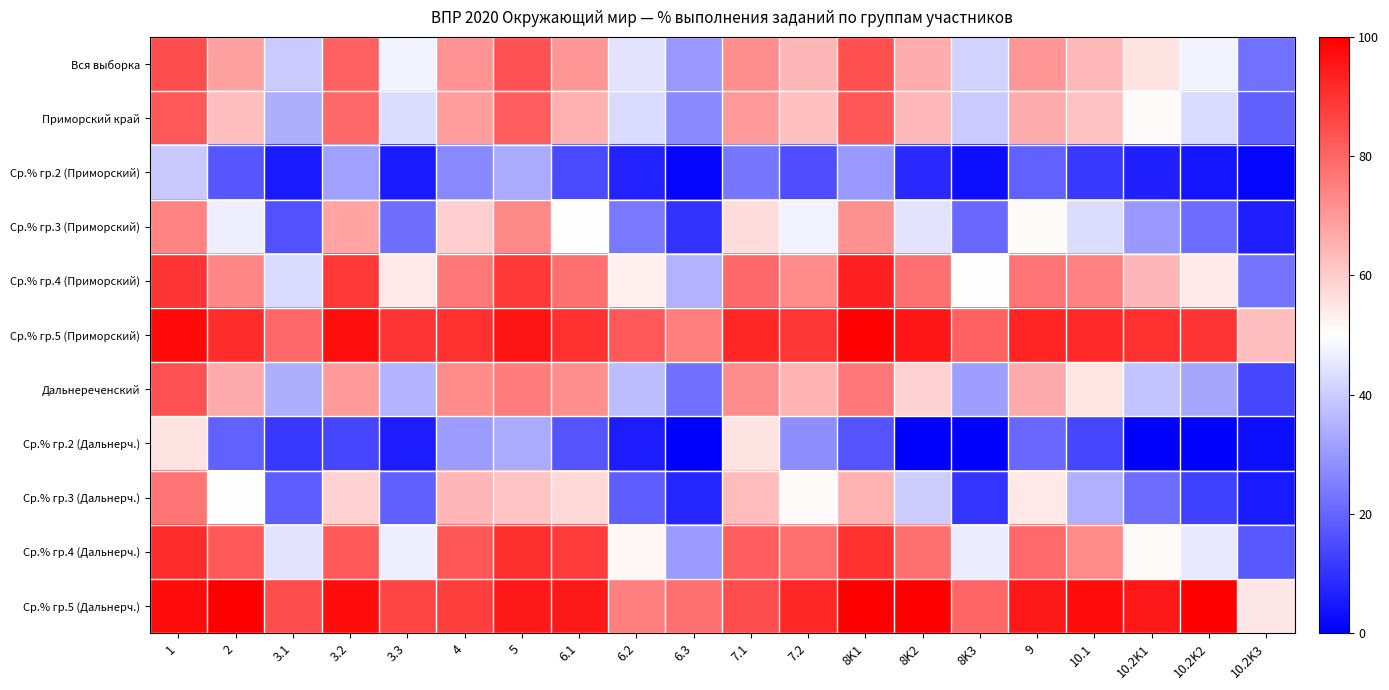

Reading left to right, transcribe all the data shown in this chart.

Вся выборка: 1=85.0	2=68.5	3.1=39.6	3.2=80.9	3.3=47.8	4=71.3	5=83.7	6.1=70.3	6.2=44.7	6.3=29.7	7.1=72.0	7.2=64.3	8K1=84.2	8K2=66.1	8K3=41.0	9=70.4	10.1=63.8	10.2K1=55.6	10.2K2=47.6	10.2K3=22.6
Приморский край: 1=82.5	2=62.7	3.1=34.4	3.2=79.3	3.3=43.0	4=69.3	5=81.4	6.1=65.6	6.2=42.7	6.3=27.3	7.1=69.9	7.2=62.4	8K1=83.0	8K2=63.9	8K3=39.7	9=66.2	10.1=61.8	10.2K1=51.1	10.2K2=42.7	10.2K3=18.9
Ср.% гр.2 (Приморский): 1=39.4	2=17.1	3.1=5.3	3.2=31.4	3.3=5.1	4=26.6	5=33.6	6.1=14.8	6.2=6.8	6.3=1.3	7.1=23.1	7.2=15.2	8K1=30.0	8K2=7.8	8K3=2.8	9=19.2	10.1=10.9	10.2K1=6.5	10.2K2=4.3	10.2K3=1.0
Ср.% гр.3 (Приморский): 1=74.0	2=46.7	3.1=16.4	3.2=67.7	3.3=21.9	4=59.7	5=73.2	6.1=49.8	6.2=23.8	6.3=9.8	7.1=57.0	7.2=47.6	8K1=71.6	8K2=44.7	8K3=20.5	9=51.0	10.1=43.2	10.2K1=30.0	10.2K2=21.1	10.2K3=6.0
Ср.% гр.4 (Приморский): 1=89.8	2=73.6	3.1=42.9	3.2=88.9	3.3=54.4	4=76.4	5=89.0	6.1=77.4	6.2=53.3	6.3=34.9	7.1=79.6	7.2=72.8	8K1=93.0	8K2=77.6	8K3=50.3	9=77.0	10.1=74.8	10.2K1=64.2	10.2K2=54.4	10.2K3=22.9
Ср.% гр.5 (Приморский): 1=98.0	2=91.3	3.1=79.6	3.2=96.9	3.3=89.5	4=90.3	5=95.8	6.1=90.3	6.2=82.5	6.3=75.3	7.1=92.5	7.2=89.2	8K1=99.4	8K2=95.4	8K3=81.0	9=92.7	10.1=91.7	10.2K1=90.3	10.2K2=89.7	10.2K3=62.9
Дальнереченский: 1=83.6	2=66.5	3.1=34.3	3.2=69.6	3.3=35.3	4=72.7	5=75.6	6.1=71.9	6.2=36.7	6.3=22.2	7.1=72.5	7.2=64.8	8K1=76.2	8K2=59.0	8K3=30.9	9=66.6	10.1=55.1	10.2K1=38.6	10.2K2=32.7	10.2K3=13.7
Ср.% гр.2 (Дальнерч.): 1=55.6	2=19.4	3.1=11.1	3.2=13.9	3.3=5.6	4=30.6	5=33.3	6.1=16.7	6.2=5.6	6.3=0.0	7.1=55.6	7.2=27.8	8K1=16.7	8K2=0.0	8K3=0.0	9=20.4	10.1=13.9	10.2K1=0.0	10.2K2=0.0	10.2K3=2.8
Ср.% гр.3 (Дальнерч.): 1=77.0	2=50.0	3.1=18.5	3.2=58.9	3.3=18.8	4=64.4	5=61.5	6.1=57.8	6.2=18.5	6.3=7.8	7.1=63.0	7.2=51.1	8K1=65.2	8K2=40.0	8K3=10.4	9=54.3	10.1=34.4	10.2K1=21.5	10.2K2=12.6	10.2K3=5.2
Ср.% гр.4 (Дальнерч.): 1=91.1	2=82.5	3.1=44.4	3.2=82.1	3.3=46.8	4=83.1	5=90.7	6.1=88.1	6.2=51.7	6.3=30.5	7.1=81.5	7.2=77.8	8K1=90.1	8K2=77.5	8K3=46.4	9=79.2	10.1=72.8	10.2K1=51.0	10.2K2=45.7	10.2K3=17.2
Ср.% гр.5 (Дальнерч.): 1=97.5	2=100.0	3.1=85.0	3.2=97.5	3.3=86.7	4=87.5	5=95.0	6.1=95.0	6.2=75.0	6.3=77.5	7.1=85.0	7.2=92.5	8K1=100.0	8K2=100.0	8K3=80.0	9=95.0	10.1=97.5	10.2K1=95.0	10.2K2=100.0	10.2K3=55.0